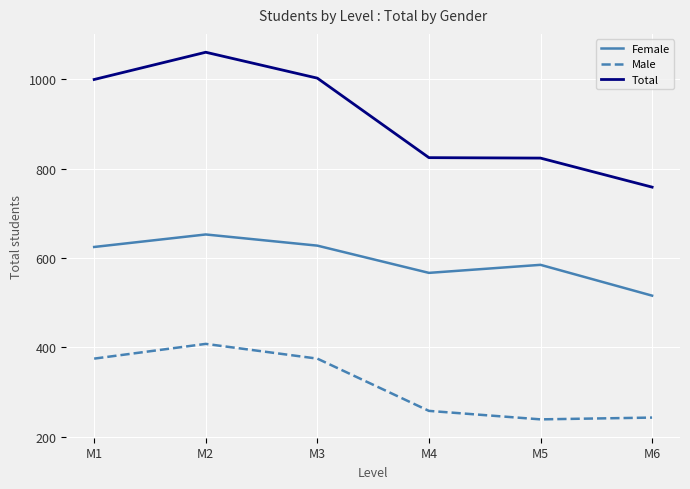

List the series in order of their peak value, lowest first.

Male, Female, Total